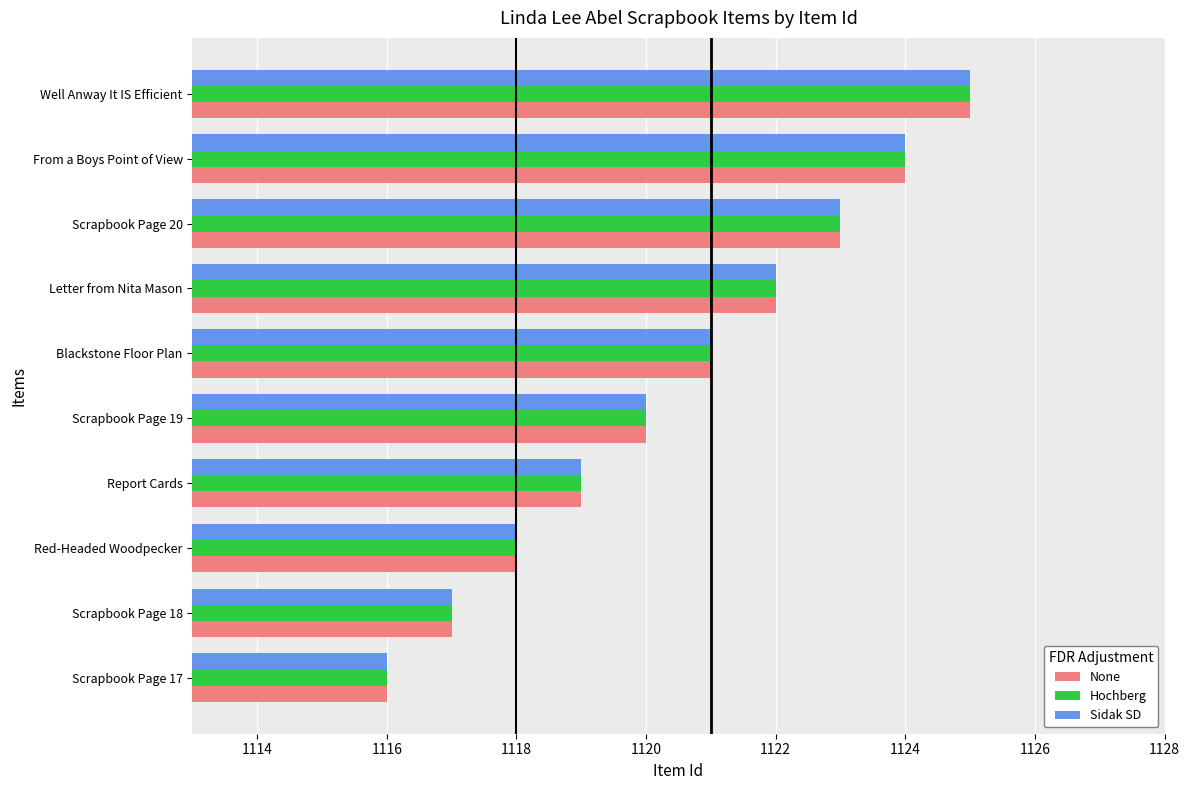

What is the sum of all Hochberg values?

11205